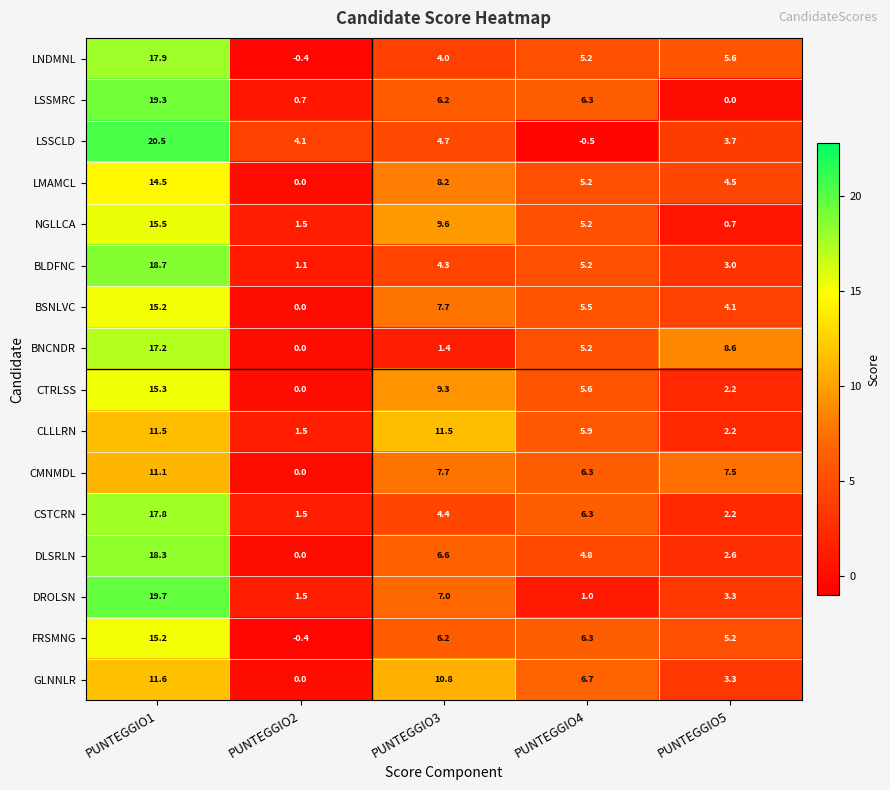

List the labels in order of CMNMDL value, largest first.

PUNTEGGIO1, PUNTEGGIO3, PUNTEGGIO5, PUNTEGGIO4, PUNTEGGIO2